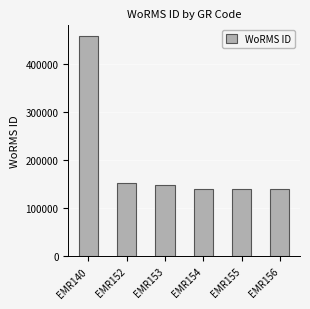

How many bars are there in total?

6